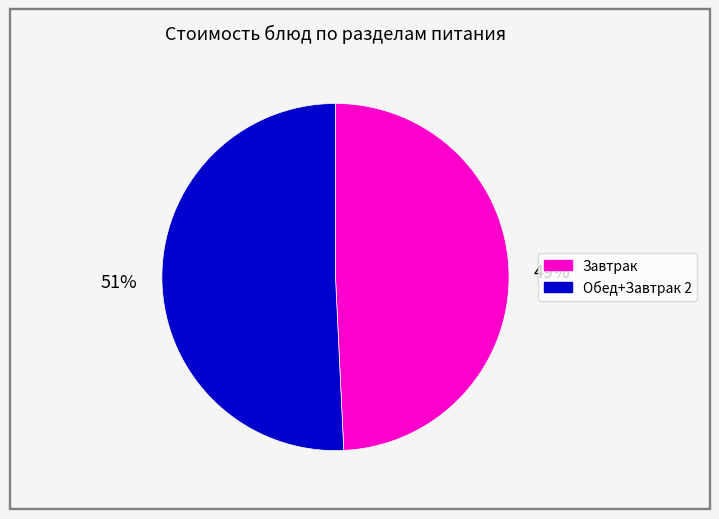

To the nearest percent, what is the difference between the largest and smallest slice percentages?

2%